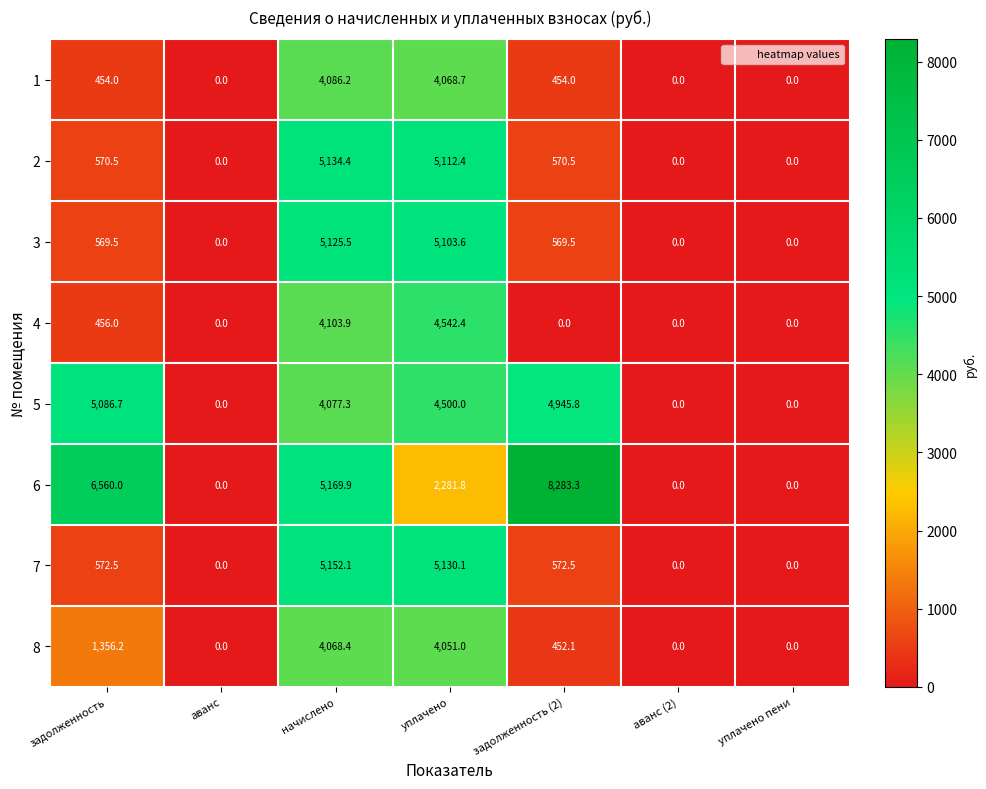

What is the spread (max minus min) of values at задолженность (2)?

8283.3